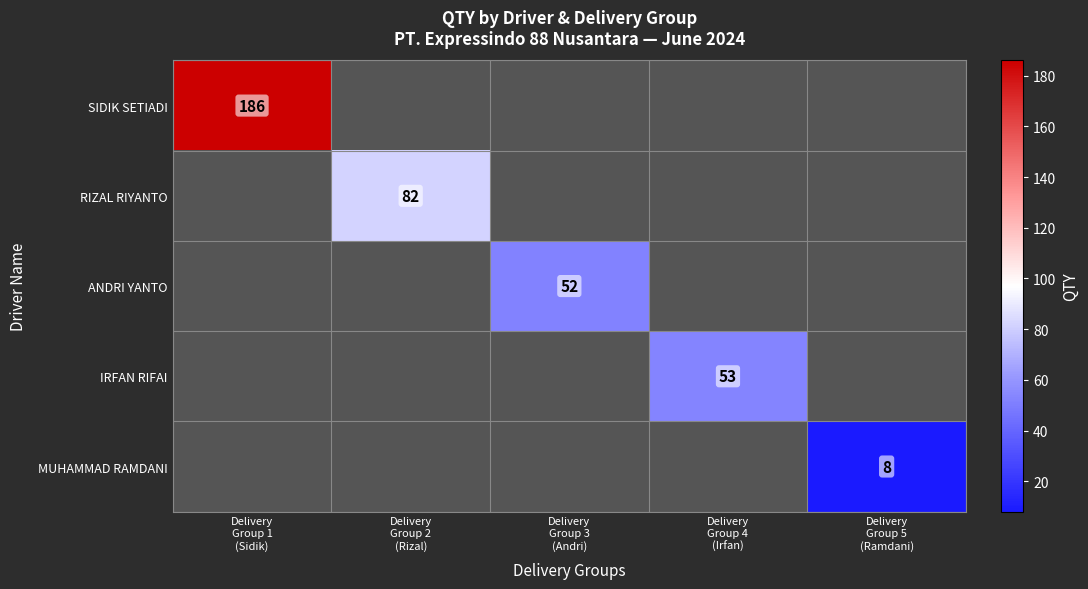

What is the maximum value for SIDIK SETIADI?

186.0